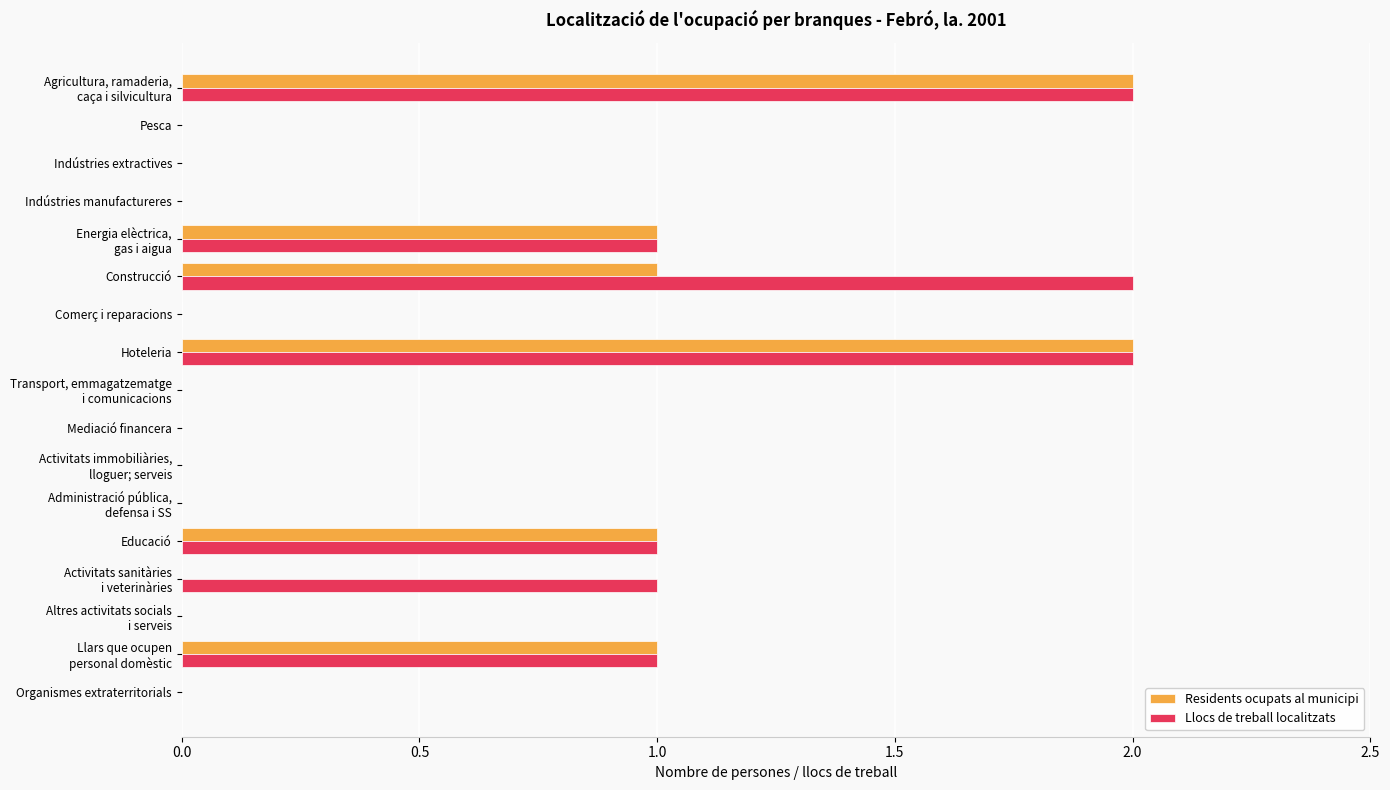

Which series has the largest total across all categories?

Llocs de treball localitzats